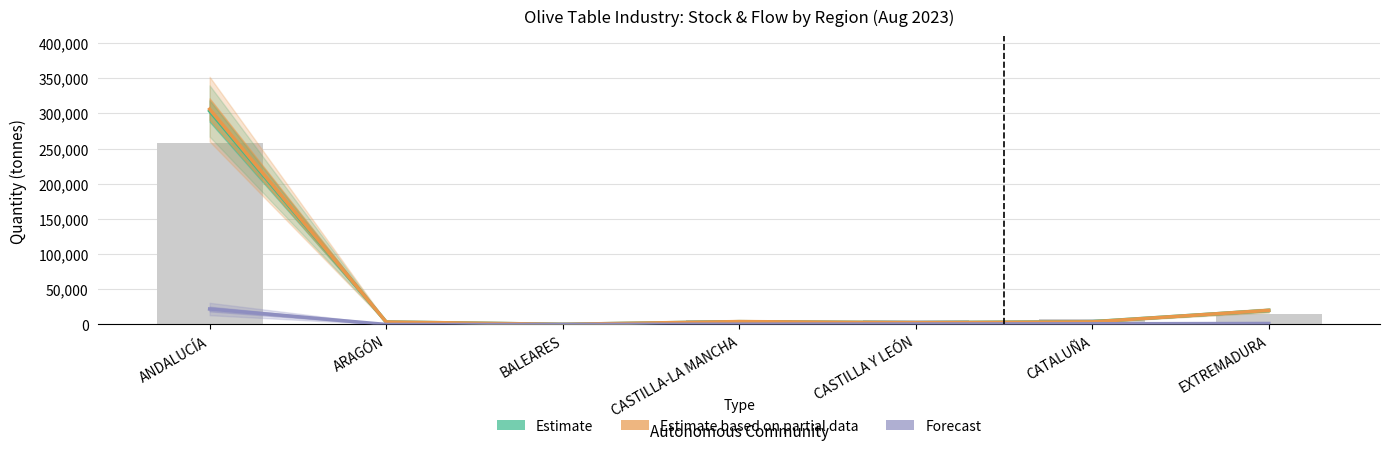

What is the spread (max minus min) of values at BALEARES?

216.2